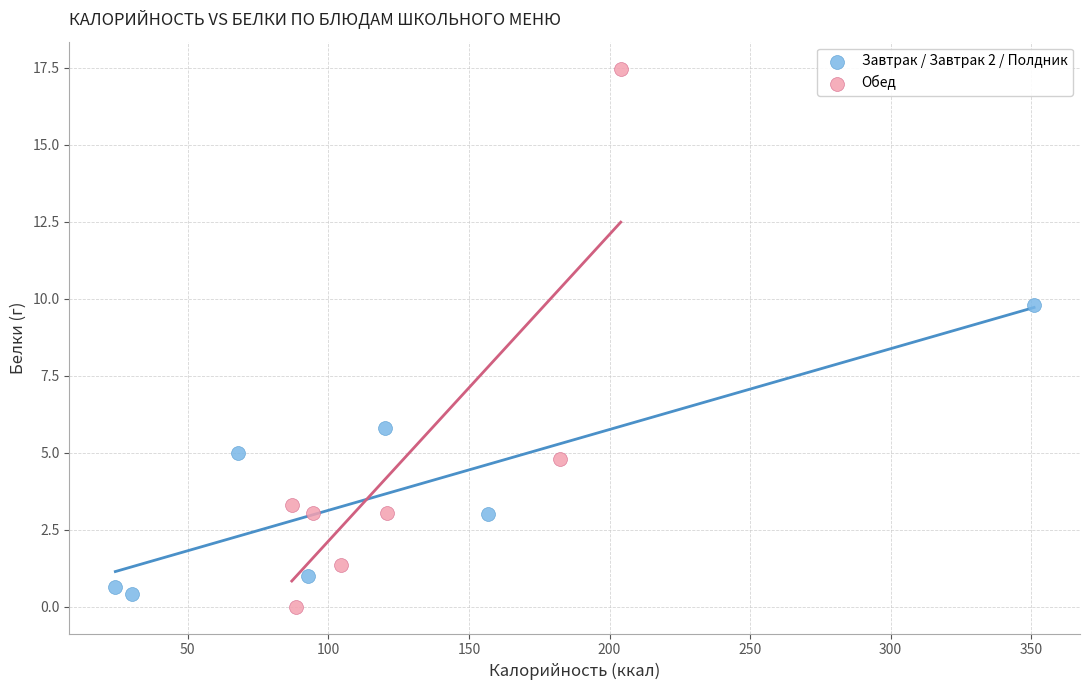

Which series has the largest Y range (max minus min)?

Обед